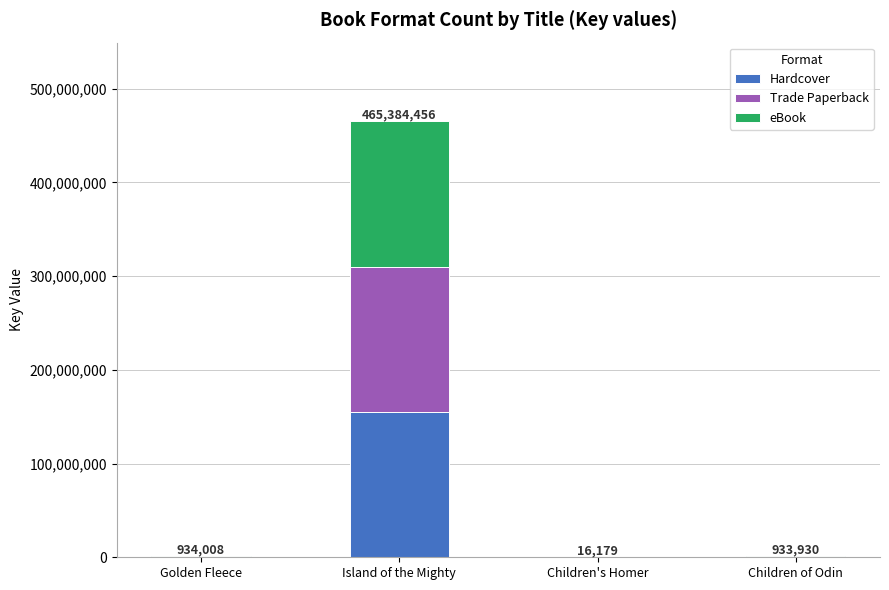

What is the sum of all Hardcover values?

155756191